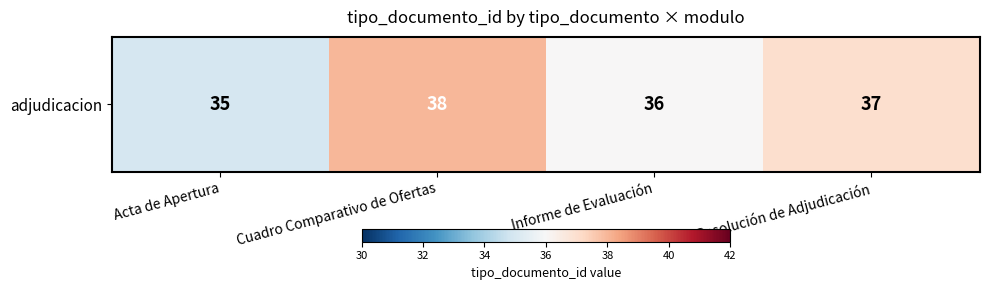

Rank the categories by value from lowest to highest.

Acta de Apertura, Informe de Evaluación, Resolución de Adjudicación, Cuadro Comparativo de Ofertas